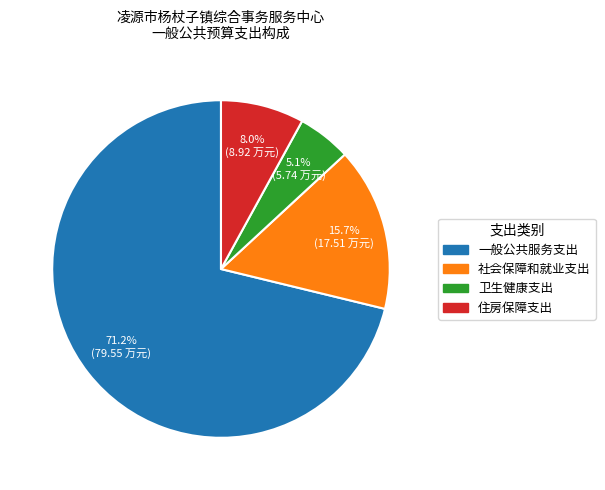

To the nearest percent, what is the average slice percentage?

25%